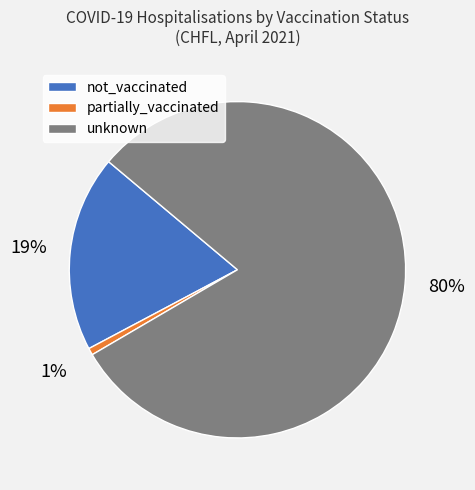

To the nearest percent, what is the average slice percentage?

33%